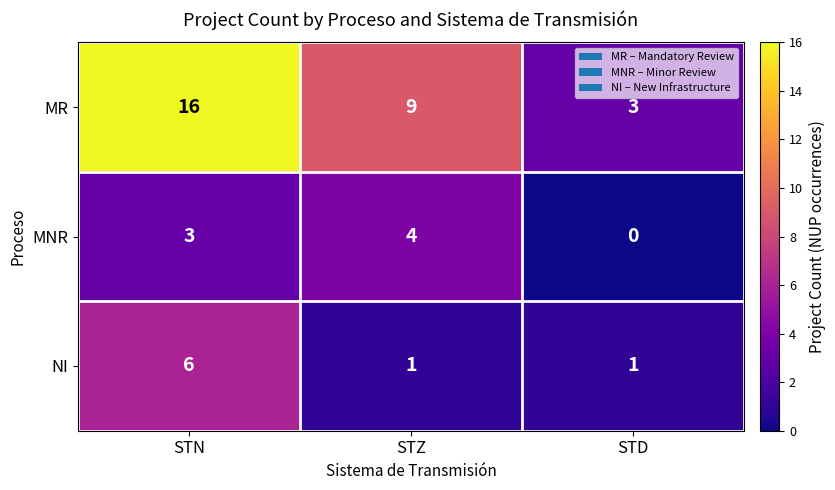

The MR series shows 5 at STN. True or false?

False